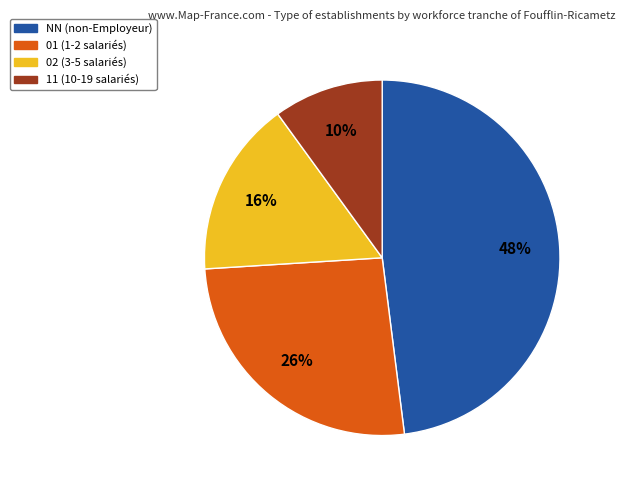

What percentage is the 11 slice, to the nearest percent?

10%